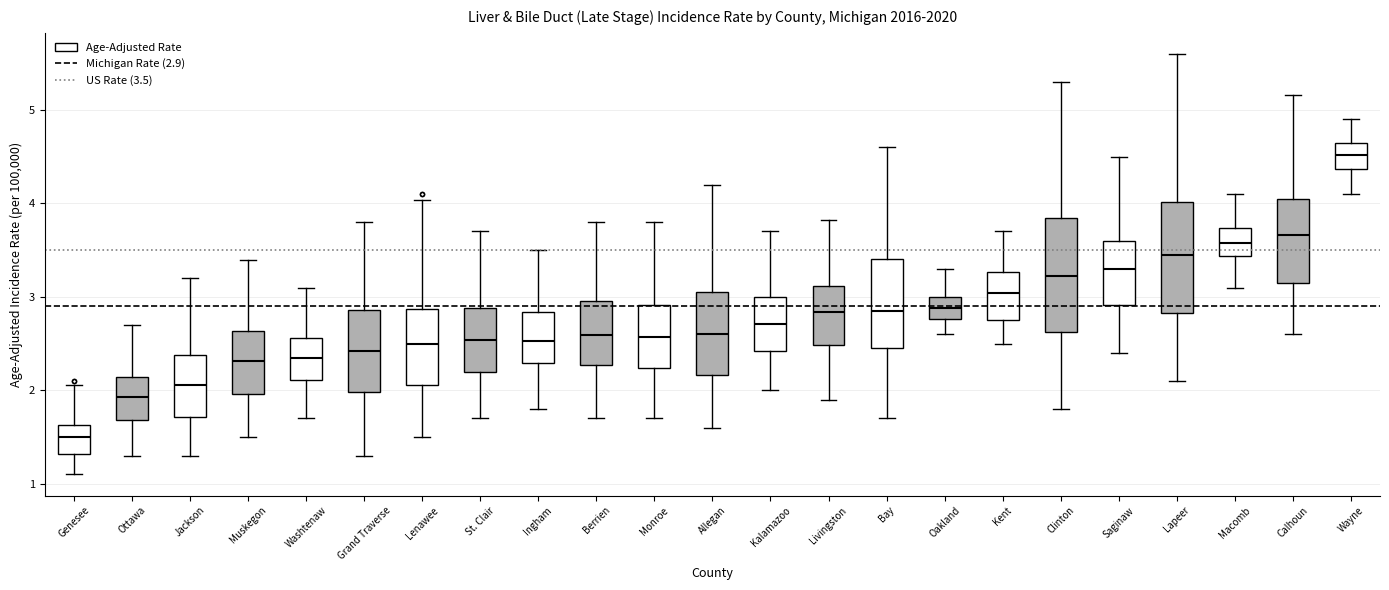

Where does the upper whisker of the box for Oakland end on the y-axis? The values are not printed on the chart, so give them approximately, as read against the axis.

3.3